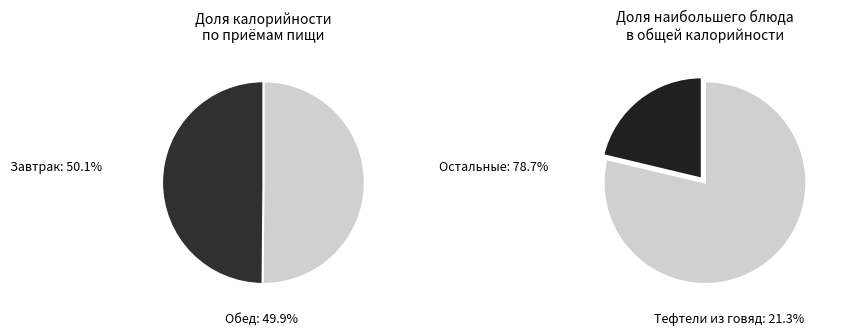

Between Салат из свеклы and Тефтели из говядины, which is larger?

Тефтели из говядины